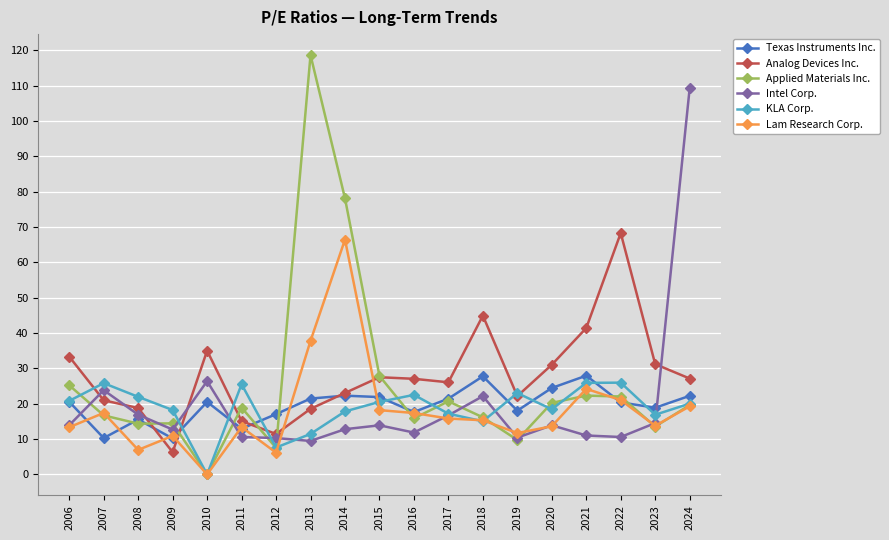

What is the greatest value displayed?

118.7